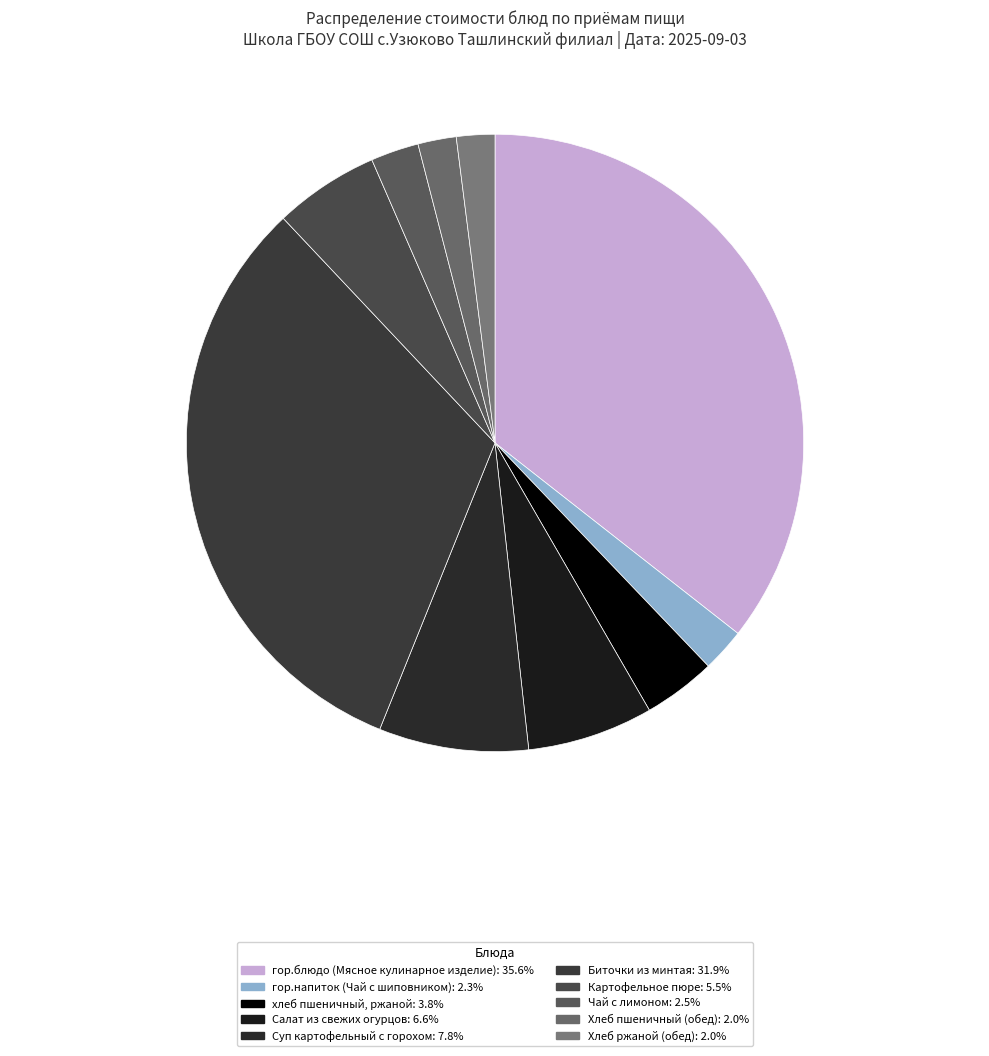

What is the ratio of the value at Салат из свежих огурцов to the value at Хлеб пшеничный (обед)?

3.3